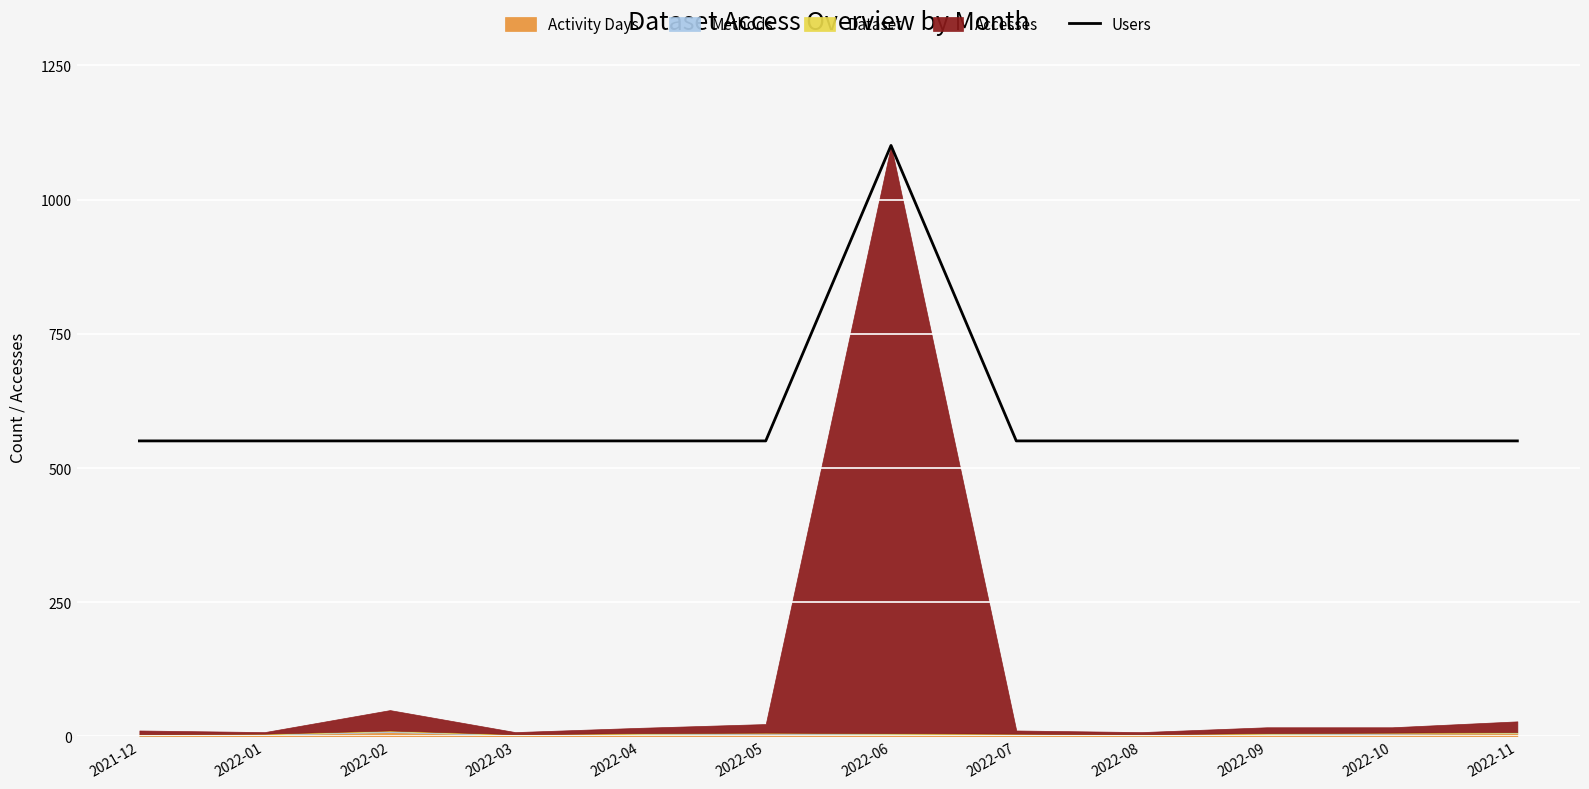

The chart shows a value of 550.5 at 2022-11. True or false?

True